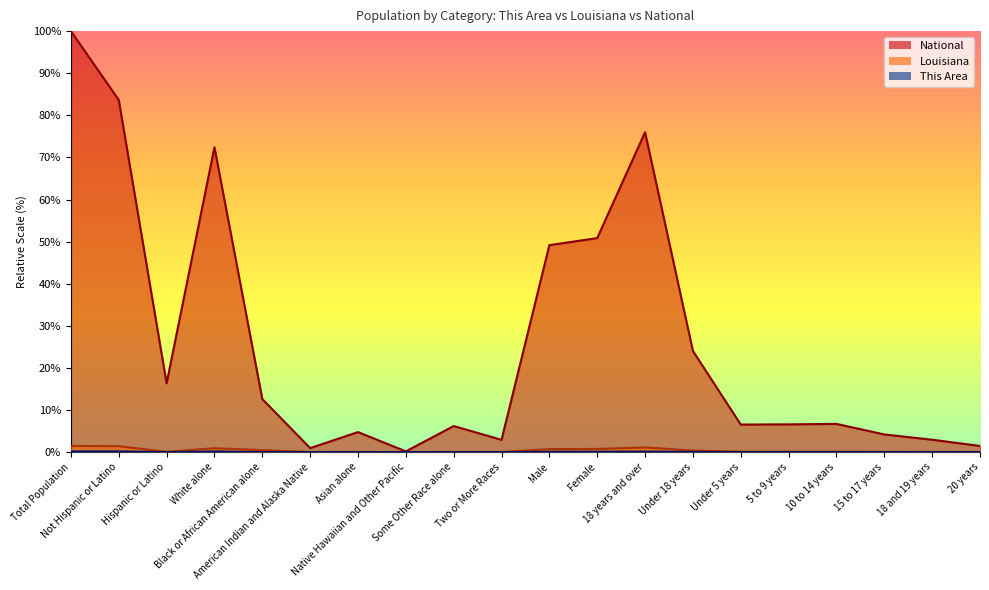

What is the difference between the maximum and minimum values in the This Area series?

0.2